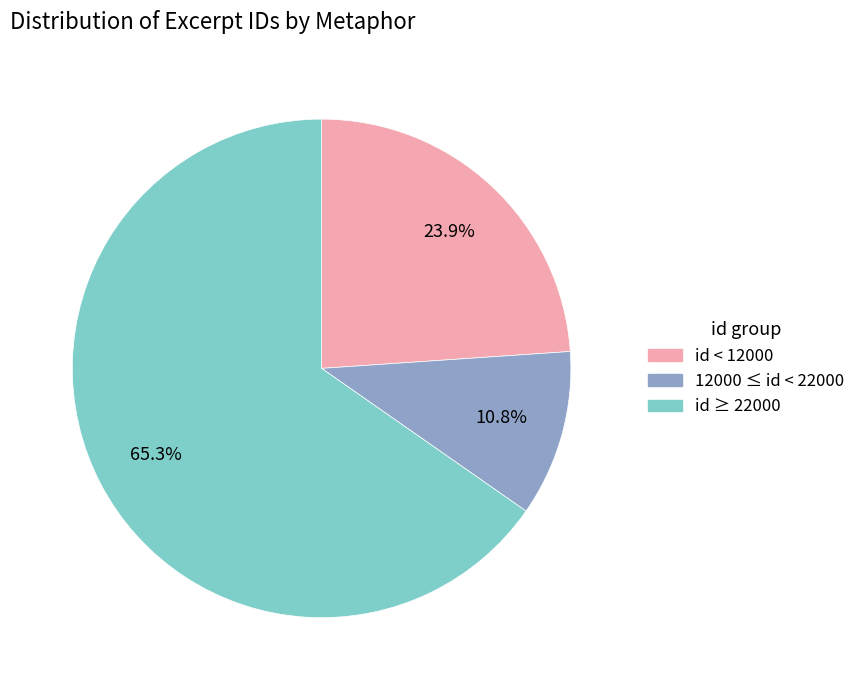

Does any single category account for the majority?

Yes